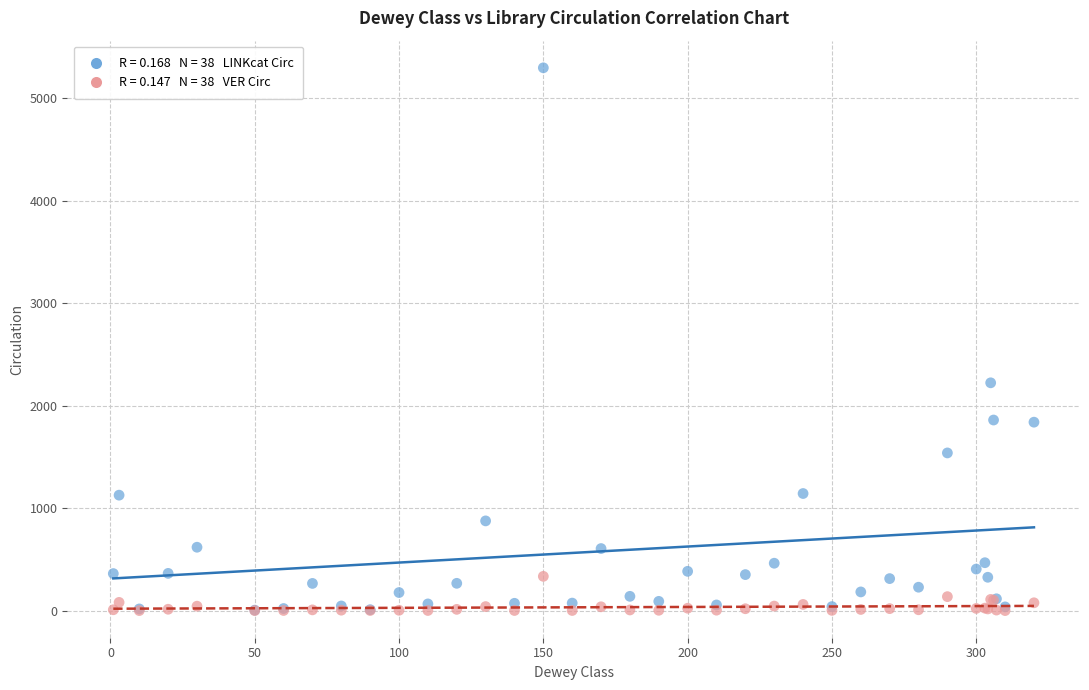

Across all series, what Y value is closest to 2647?

2222